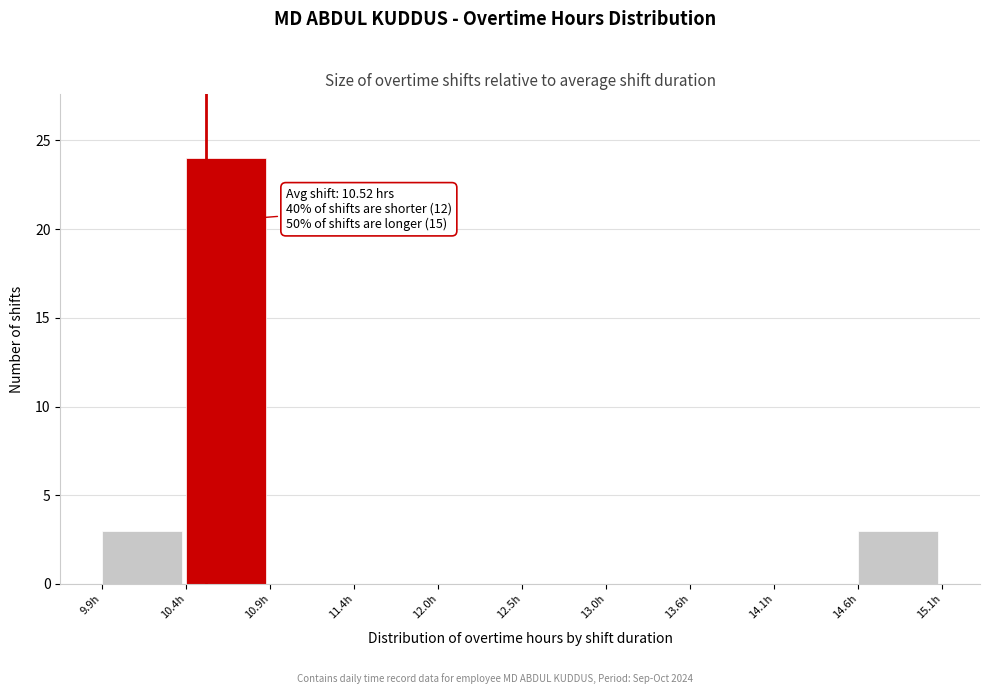

Over which range of the x-axis is the bar tallest?

10.4 to 10.9